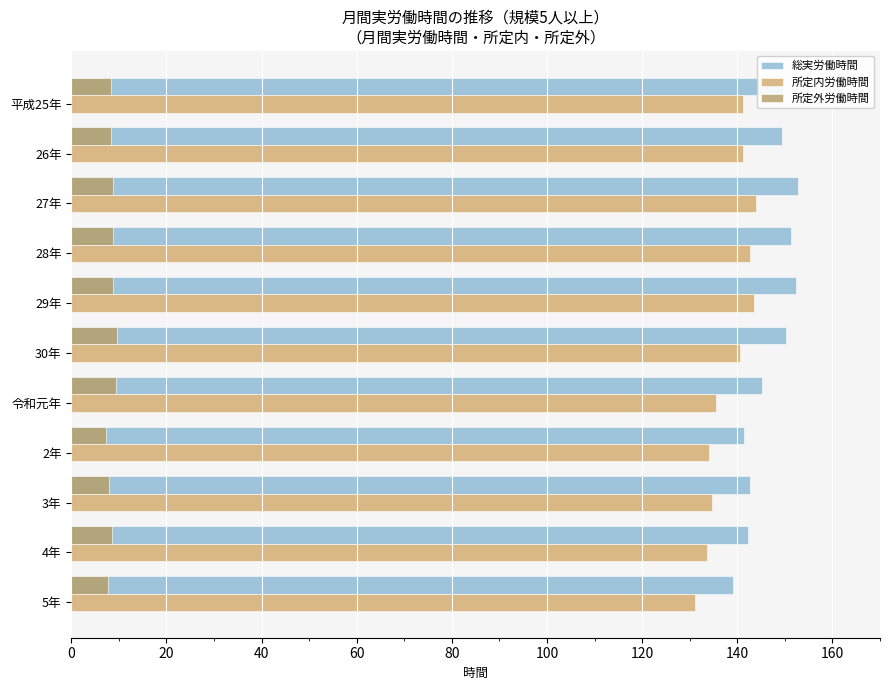

Which series has the largest total across all categories?

総実労働時間